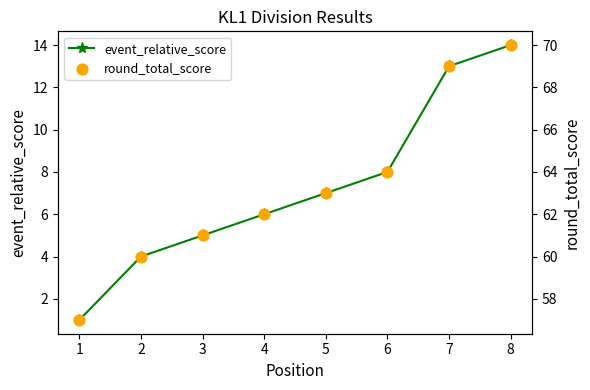

What is the total value across all series at 6?

72